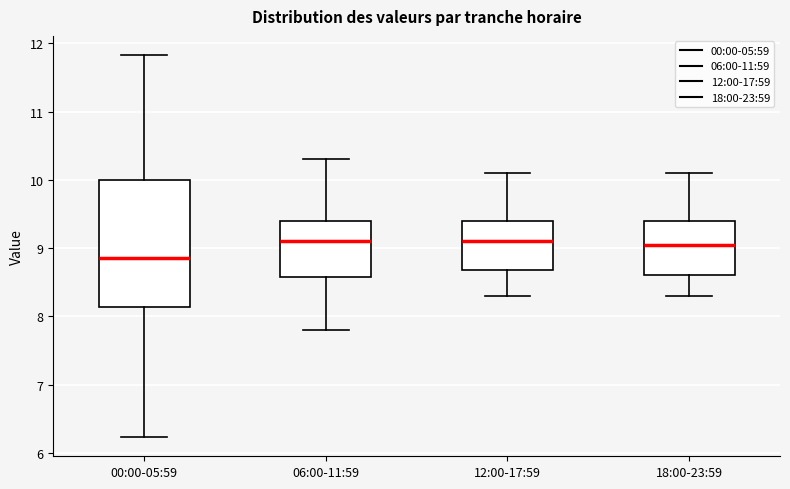

Reading left to right, read every box against the y-axis: the position of its median line, the range the box covers, and the ends of its whiskers. The values are not printed on the chart, so give them approximately, as read against the axis.

00:00-05:59: median 8.9, box 8.1 to 10.0, whiskers 6.2 to 11.8
06:00-11:59: median 9.1, box 8.6 to 9.4, whiskers 7.8 to 10.3
12:00-17:59: median 9.1, box 8.7 to 9.4, whiskers 8.3 to 10.1
18:00-23:59: median 9.1, box 8.6 to 9.4, whiskers 8.3 to 10.1